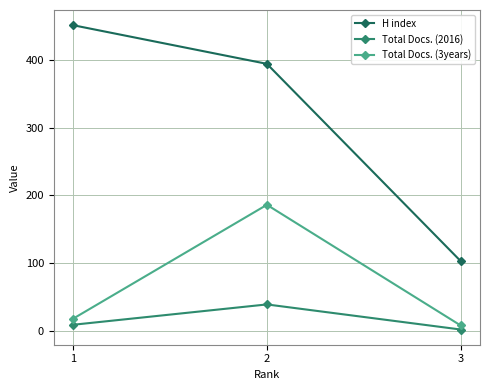

List the series in order of their overall mean, lowest first.

Total Docs. (2016), Total Docs. (3years), H index